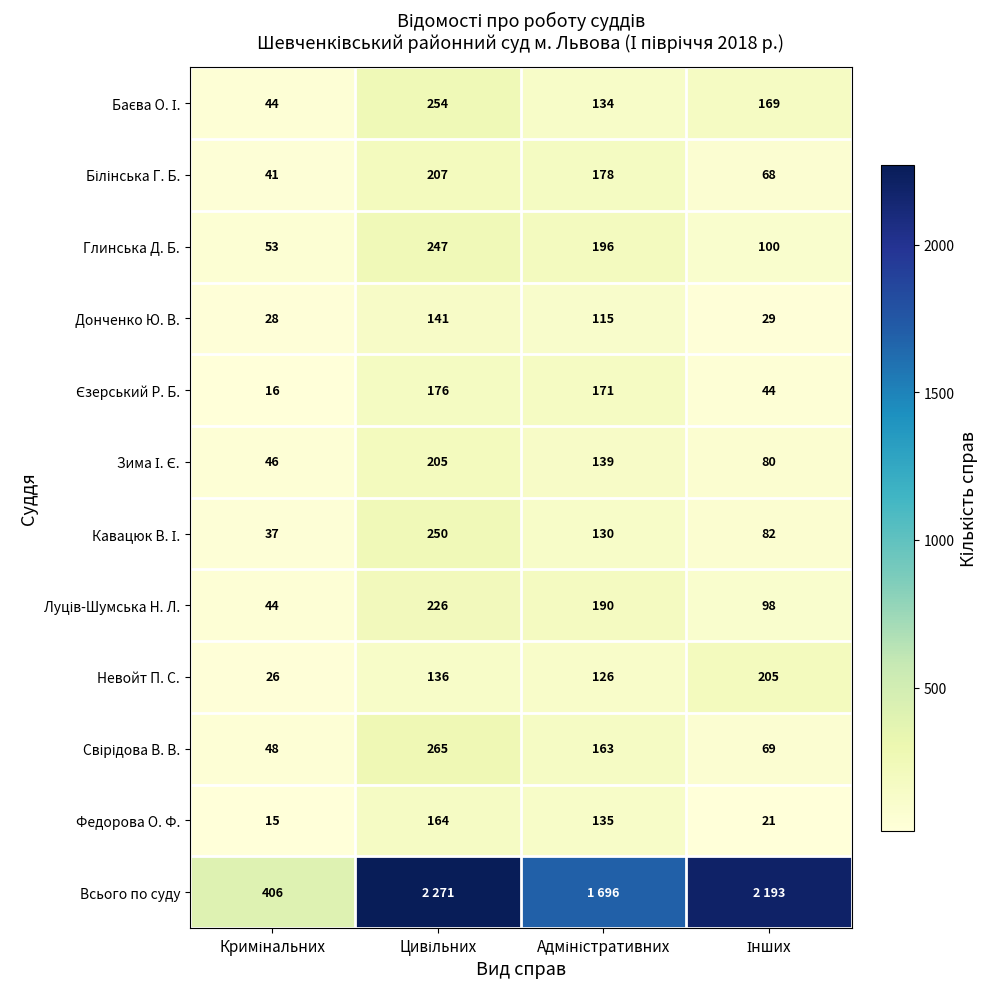

Is the value of Кавацюк В. І. at Інших greater than the value of Донченко Ю. В. at Адміністративних?

No